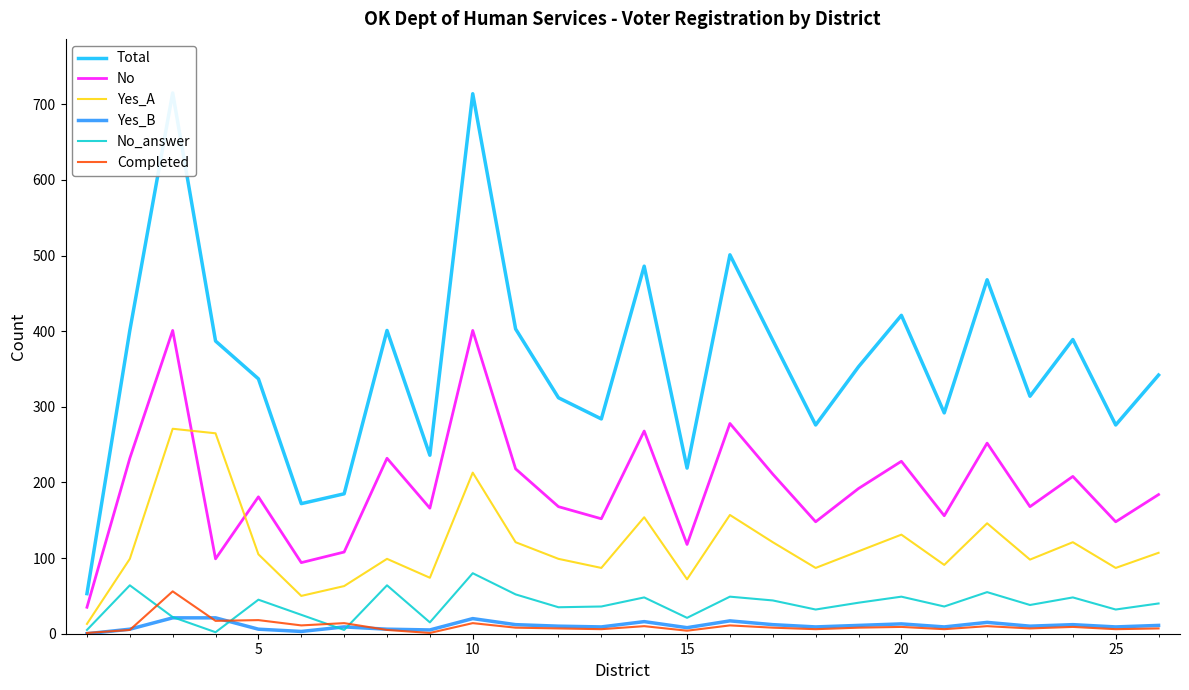

What is the difference between the maximum and minimum values in the No series?

366